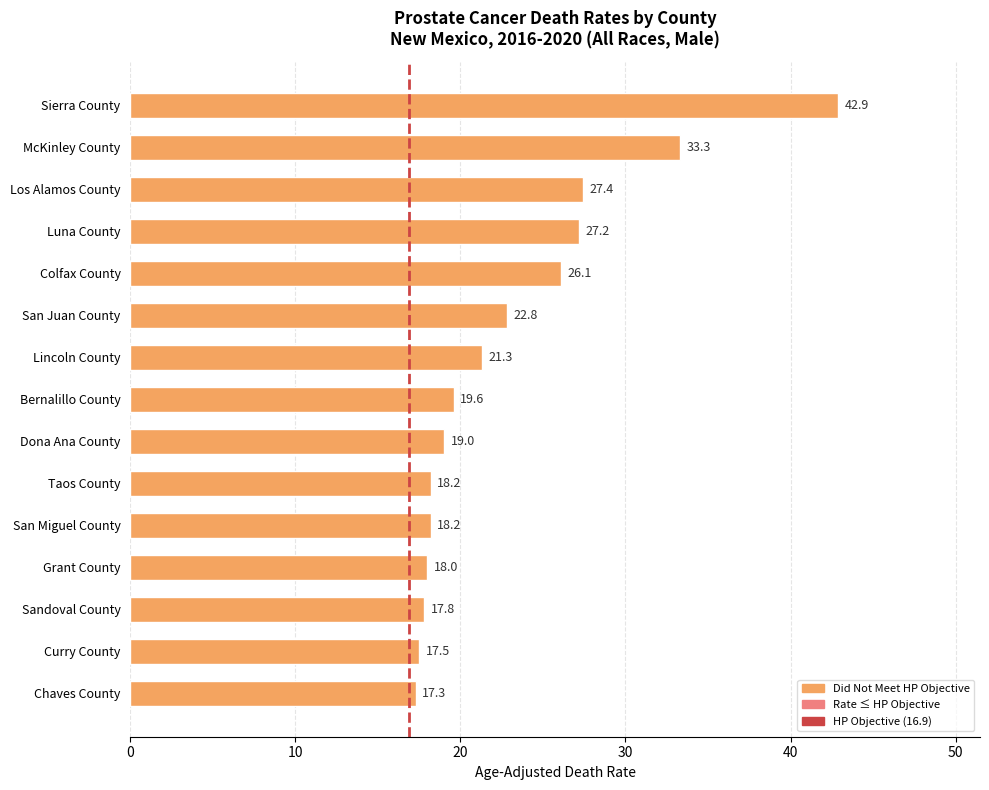

Reading top to bottom, transcribe all the data shown in this chart.

Sierra County=42.9	McKinley County=33.3	Los Alamos County=27.4	Luna County=27.2	Colfax County=26.1	San Juan County=22.8	Lincoln County=21.3	Bernalillo County=19.6	Dona Ana County=19.0	Taos County=18.2	San Miguel County=18.2	Grant County=18.0	Sandoval County=17.8	Curry County=17.5	Chaves County=17.3